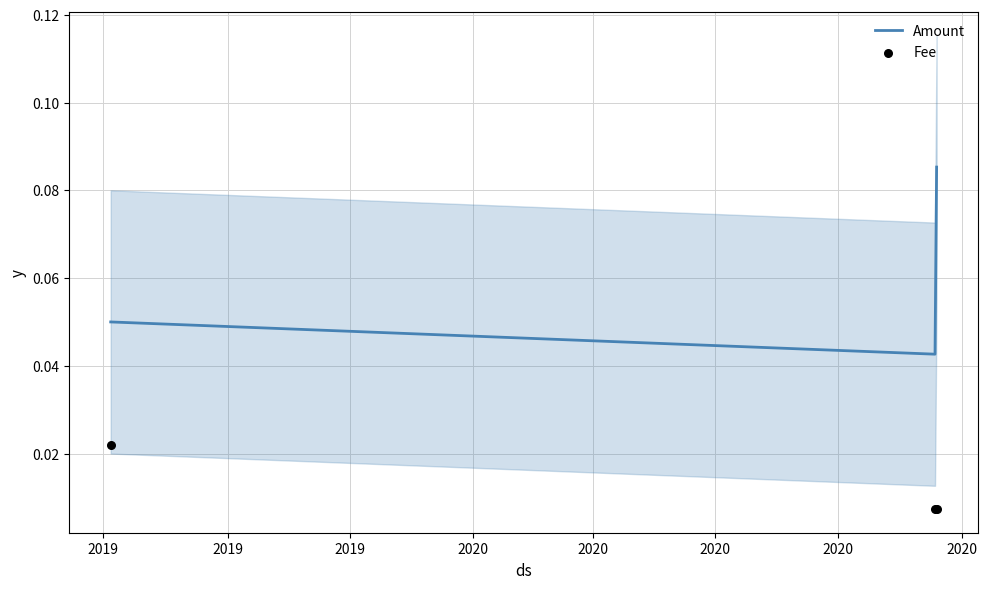

What are all the series names shown in the legend?

Amount, Fee